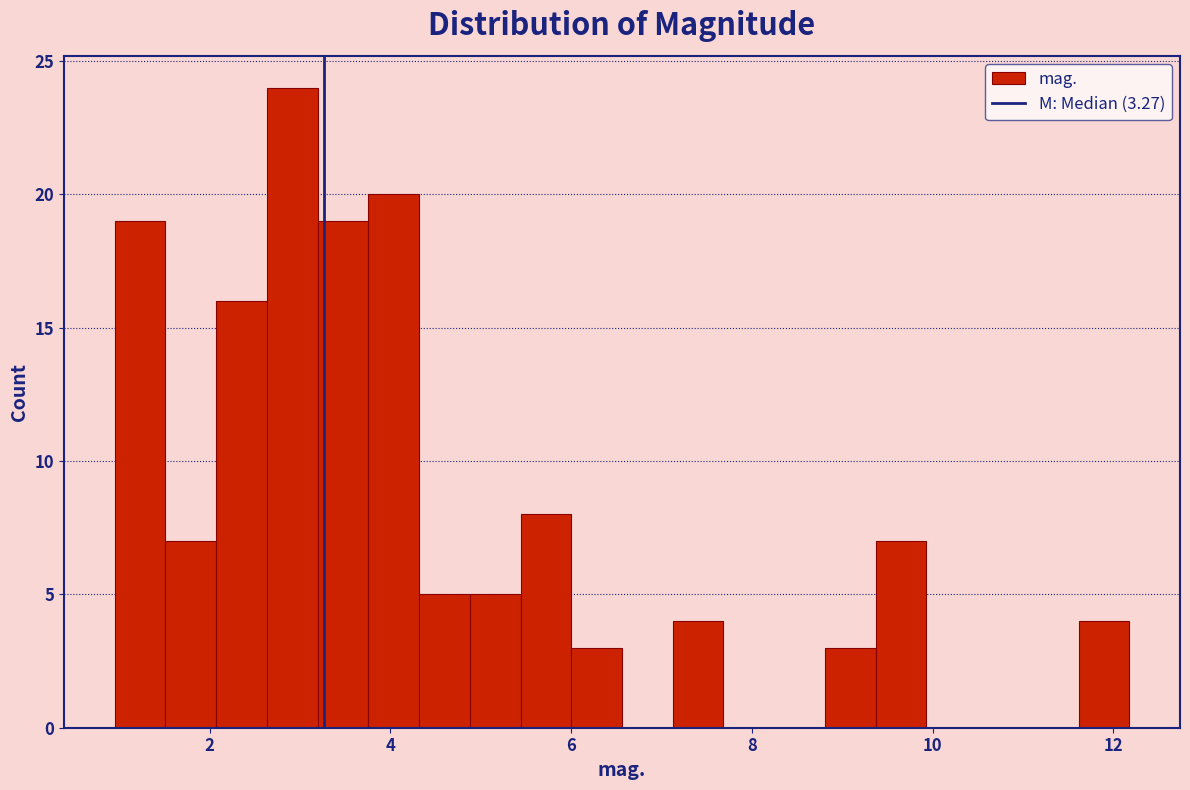

Around what value on the x-axis is the tallest bar? Give the approximate position of its centre, as read against the axis.

3.0